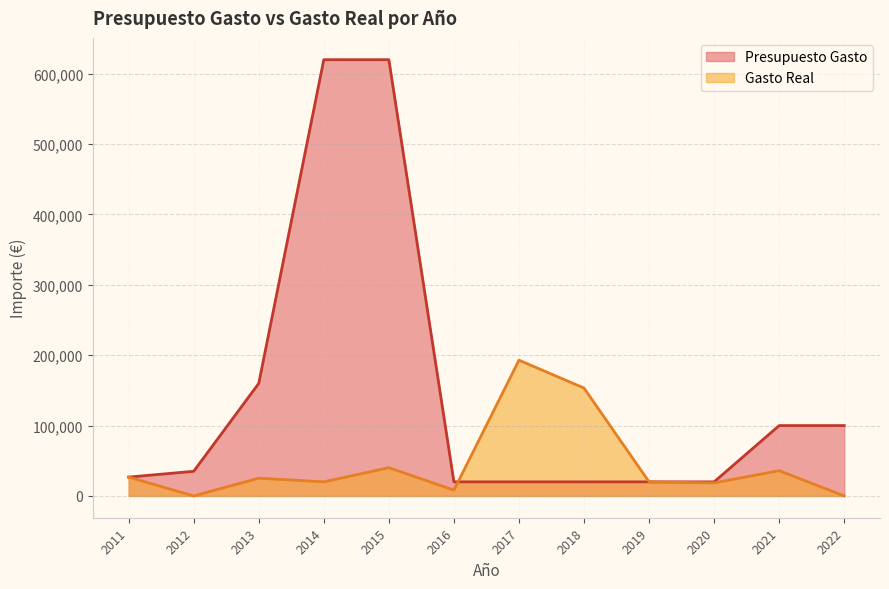

Which series has the largest range (max minus min)?

Presupuesto Gasto